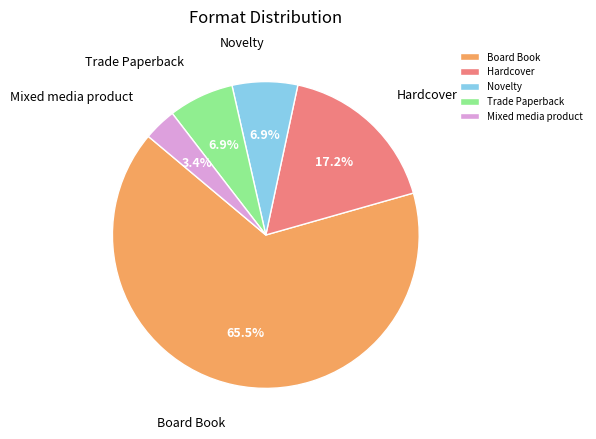

What percentage is the Mixed media product slice, to the nearest percent?

3%